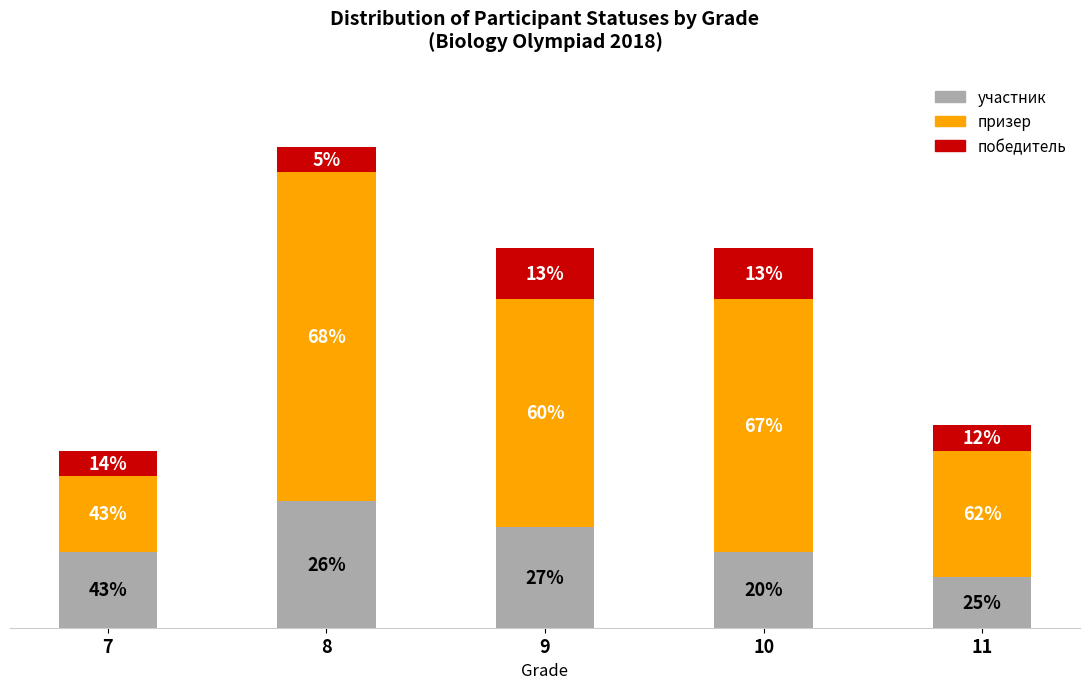

Does the chart contain stacked bars?

Yes